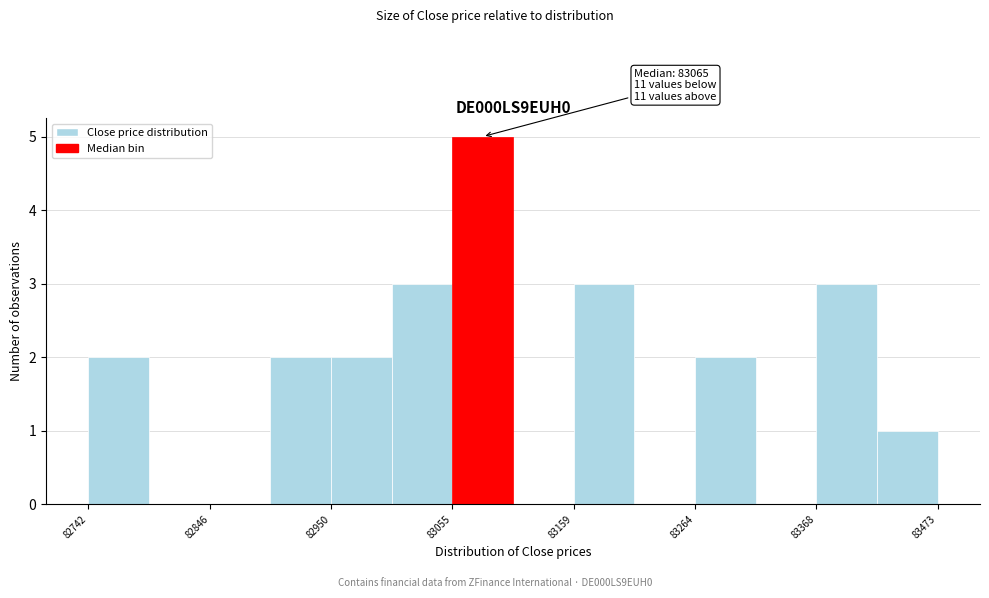

Around what value on the x-axis is the tallest bar? Give the approximate position of its centre, as read against the axis.

83080